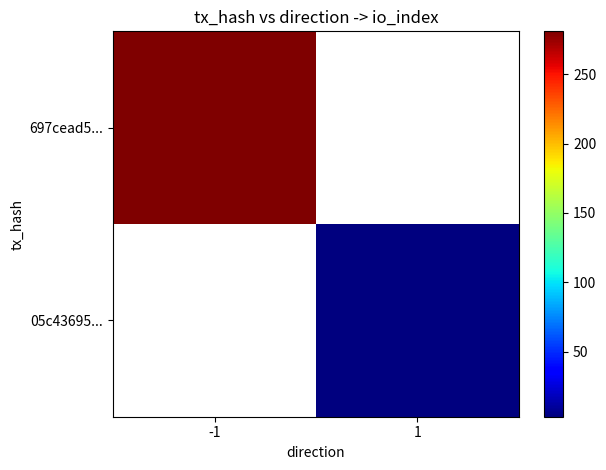

At how many categories does at least one series exceed 30?

1